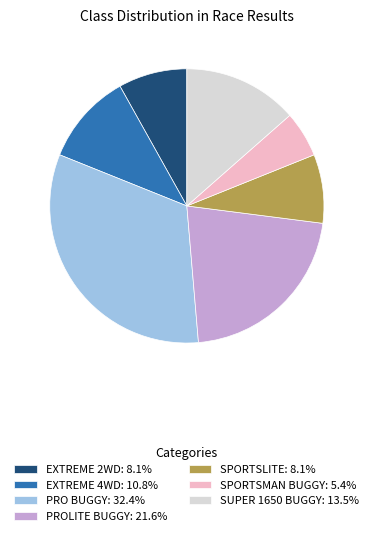

Do SPORTSLITE: 8.1% and PRO BUGGY: 32.4% together represent more than half of the pie?

No